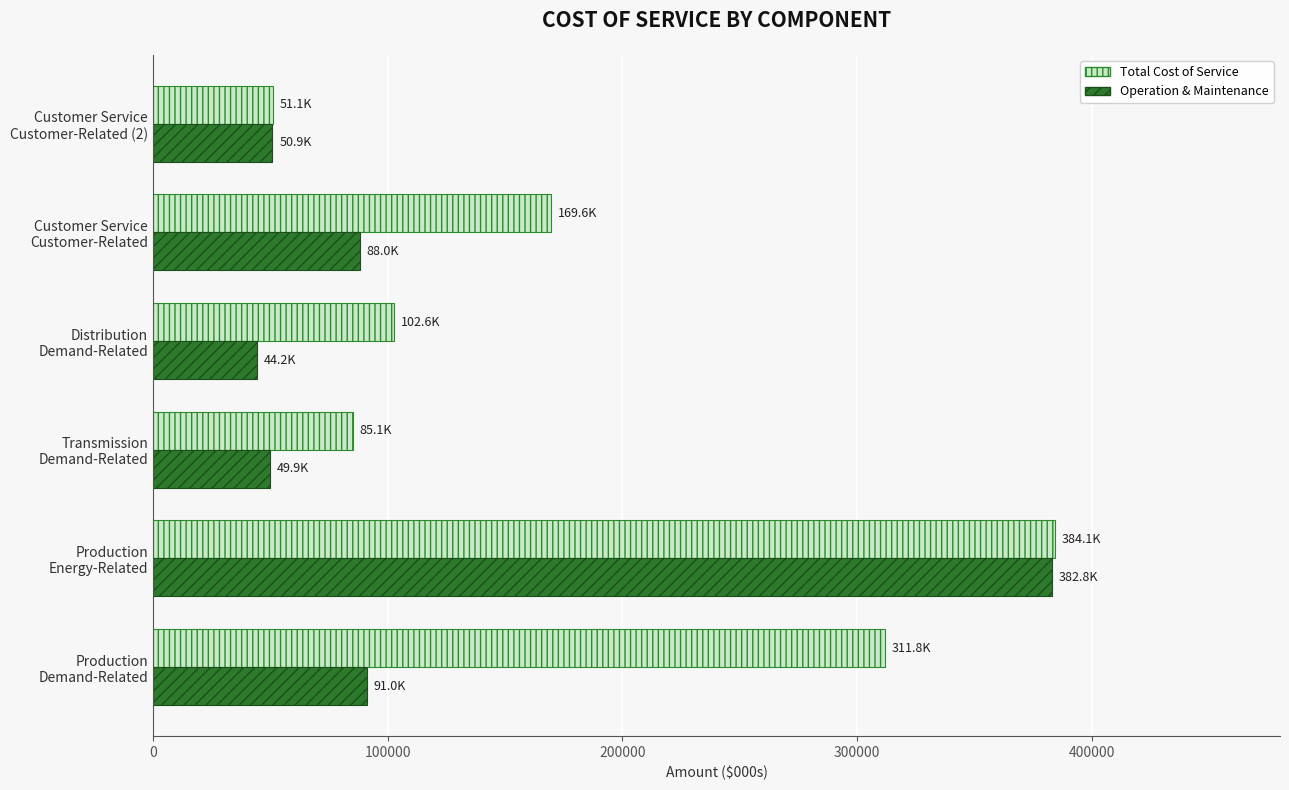

What is the difference between the maximum and second lowest values in the Operation & Maintenance series?

332961.5